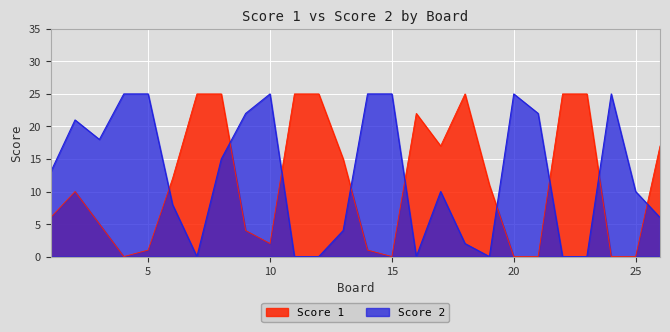

What is the difference between the second highest and minimum values in the Score 2 series?

25